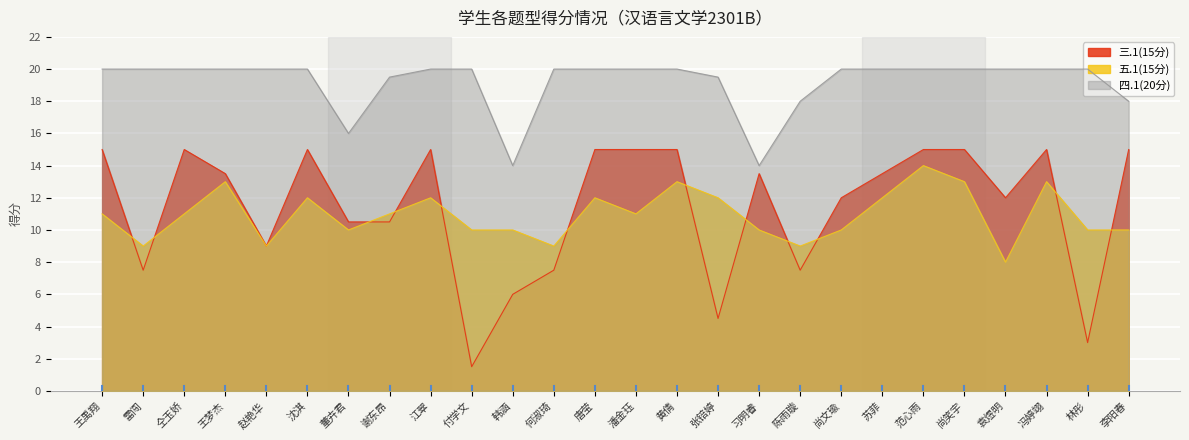

Which series has the largest range (max minus min)?

三.1(15分)